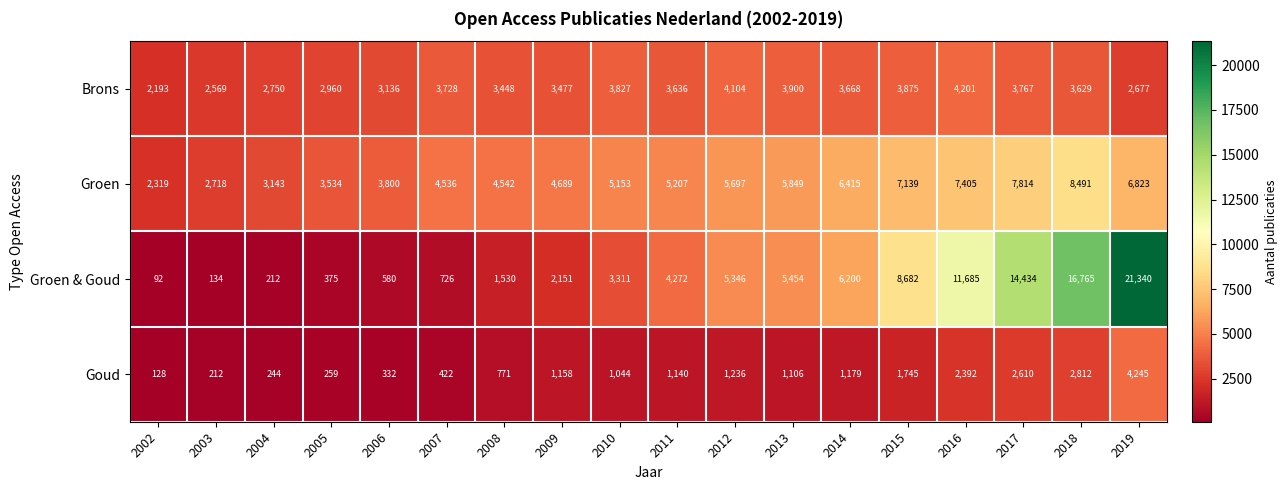

Where is Groen nearest to the value 5405?

2011